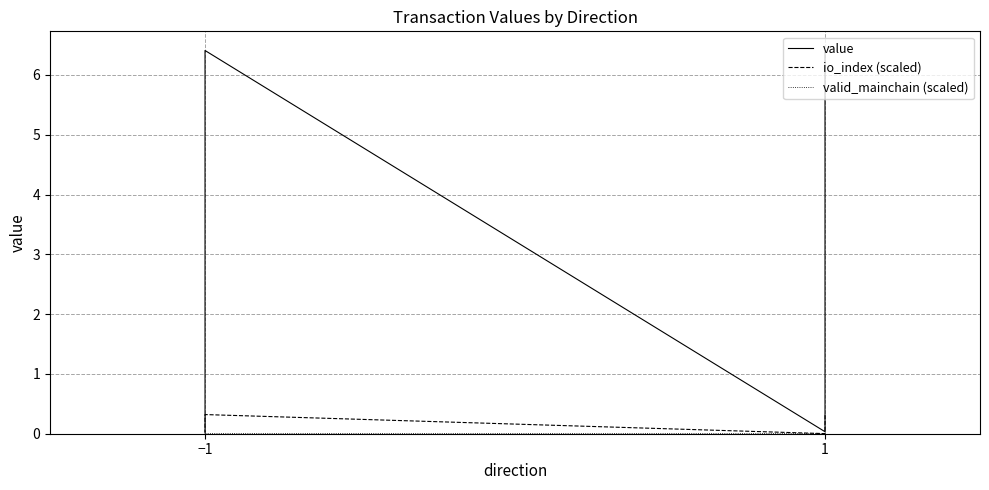

At how many categories does at least one series exceed 3?

2